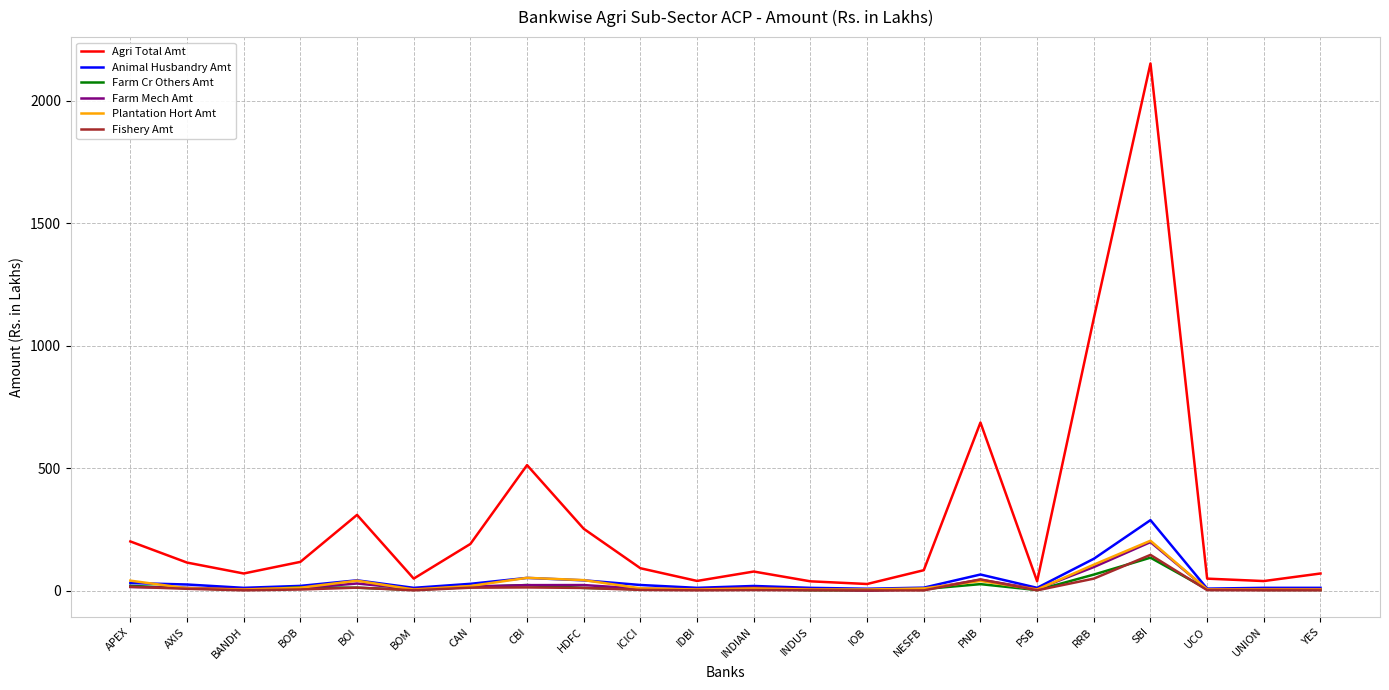

What is the greatest value displayed?

2151.9